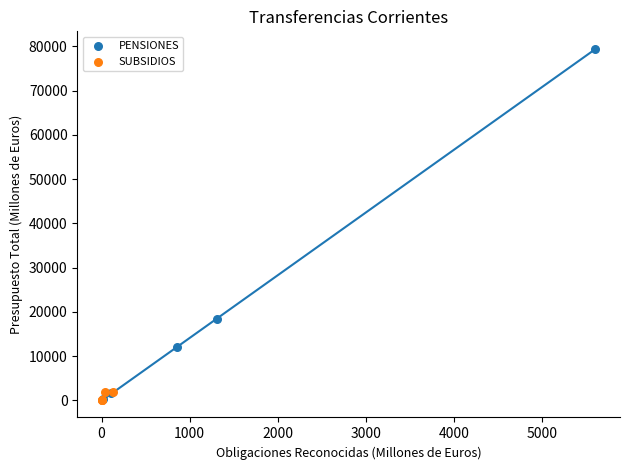

Which series contains the highest Y value?

PENSIONES